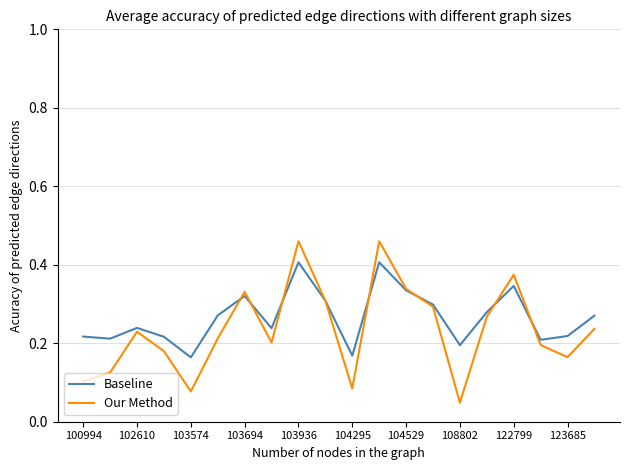

Which series has the largest range (max minus min)?

Our Method